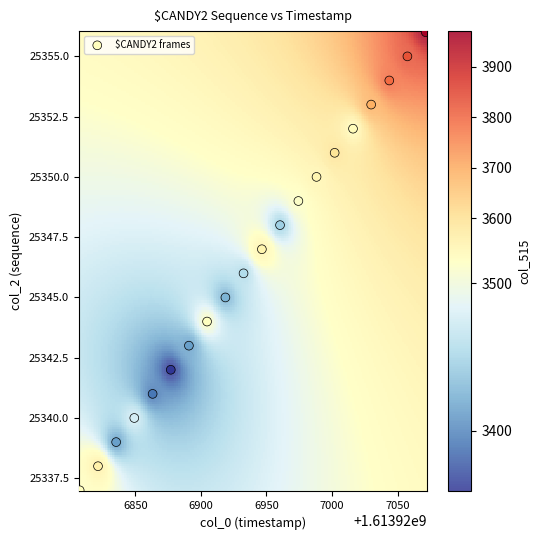

What is the range of Y values (max minus min)?

19